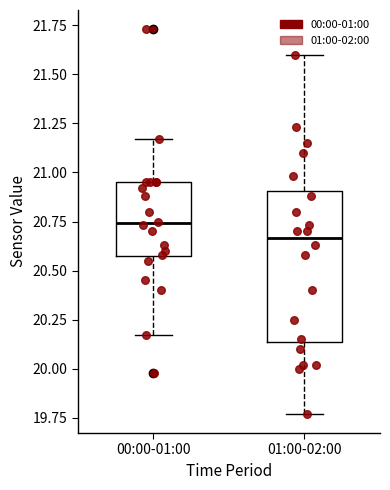

Which box's median line is the highest?

00:00-01:00